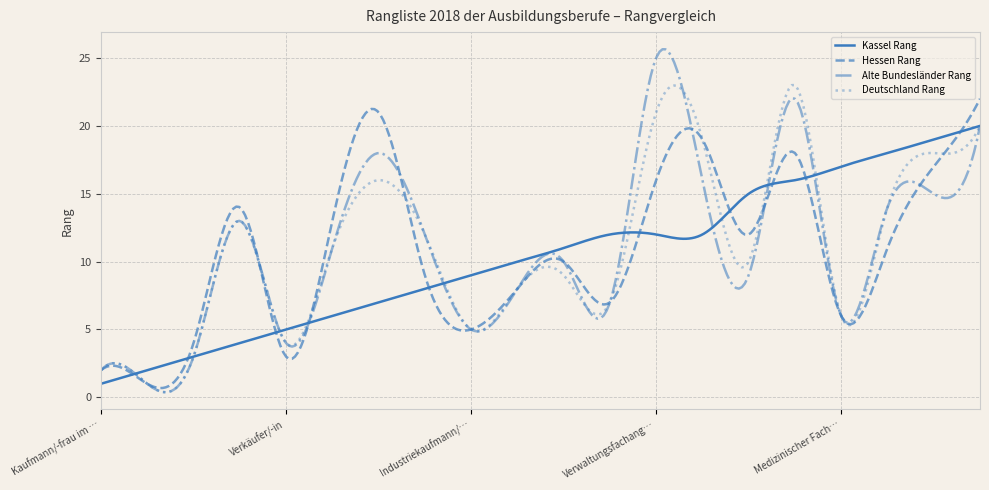

What is the maximum value for Deutschland Rang?

23.0